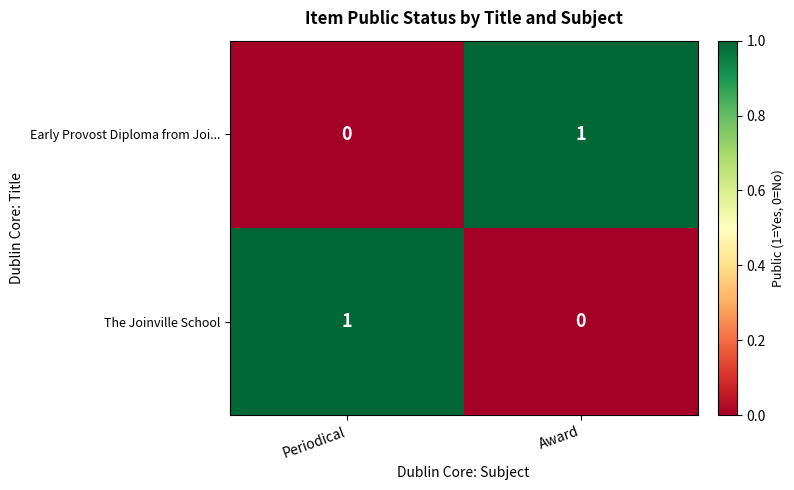

What is the spread (max minus min) of values at Periodical?

1